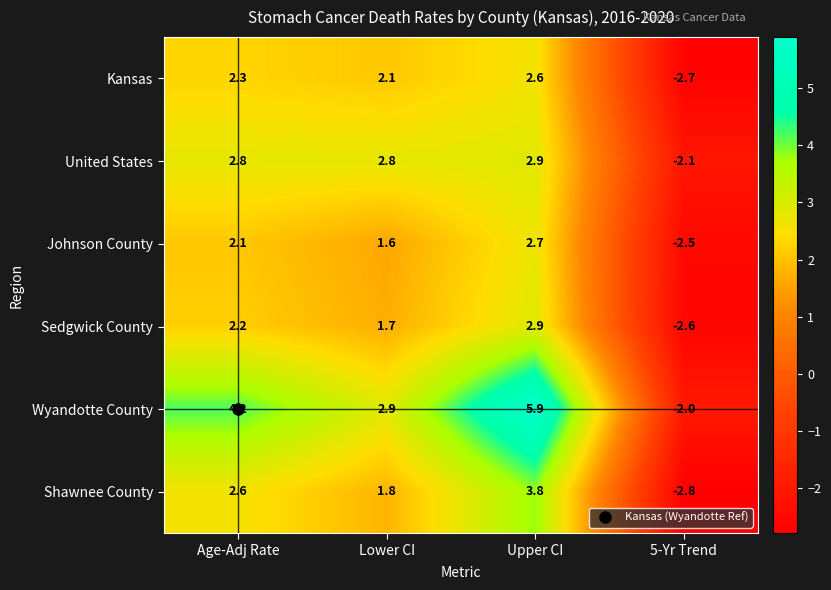

Which series changed the most between Lower CI and Upper CI?

Wyandotte County